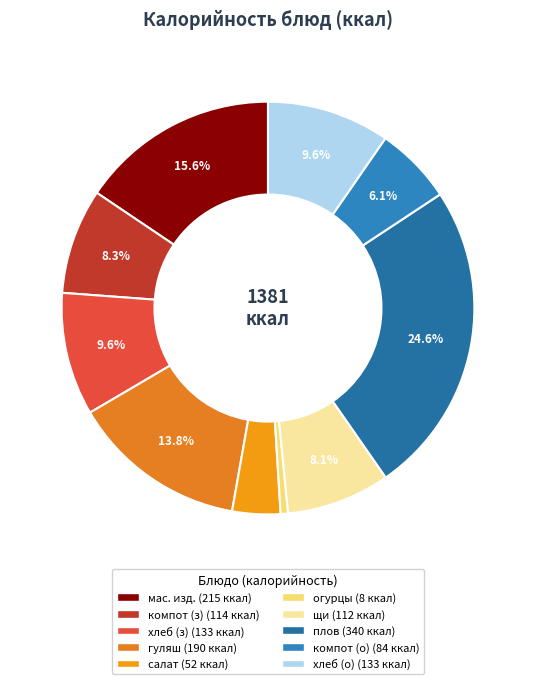

How many segments does this pie chart have?

10